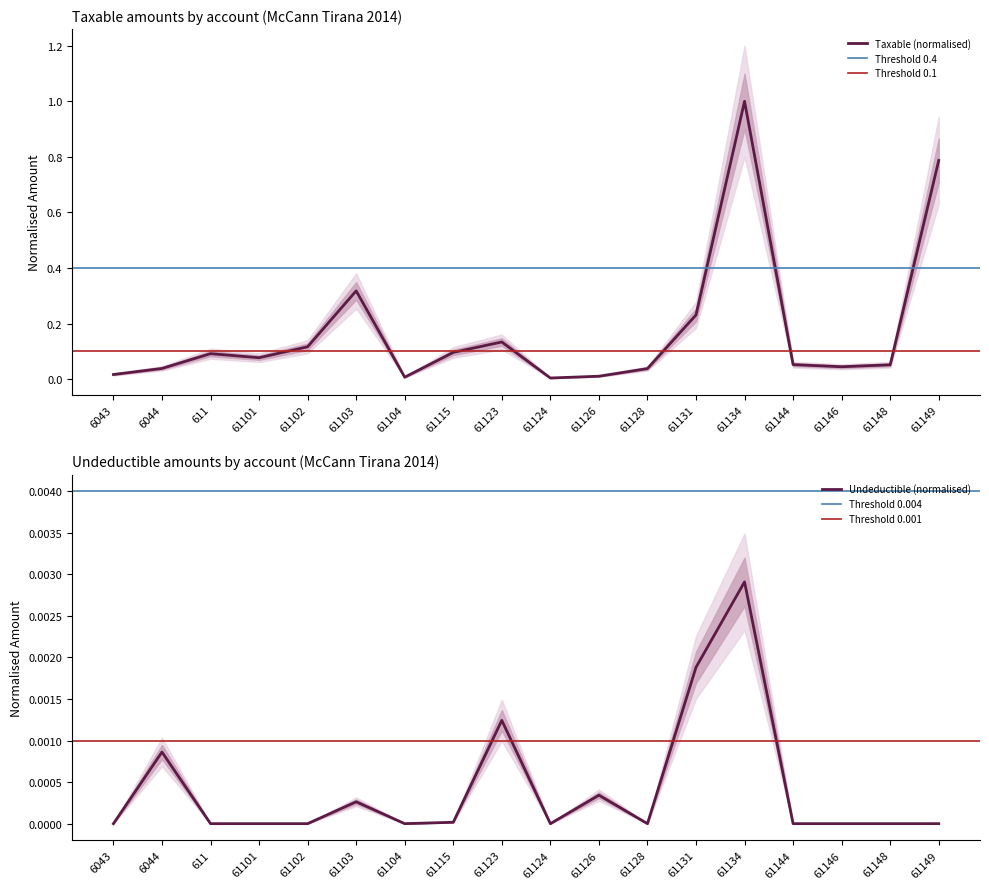

What is the value of the Taxable point at the 9th from the left?

0.1